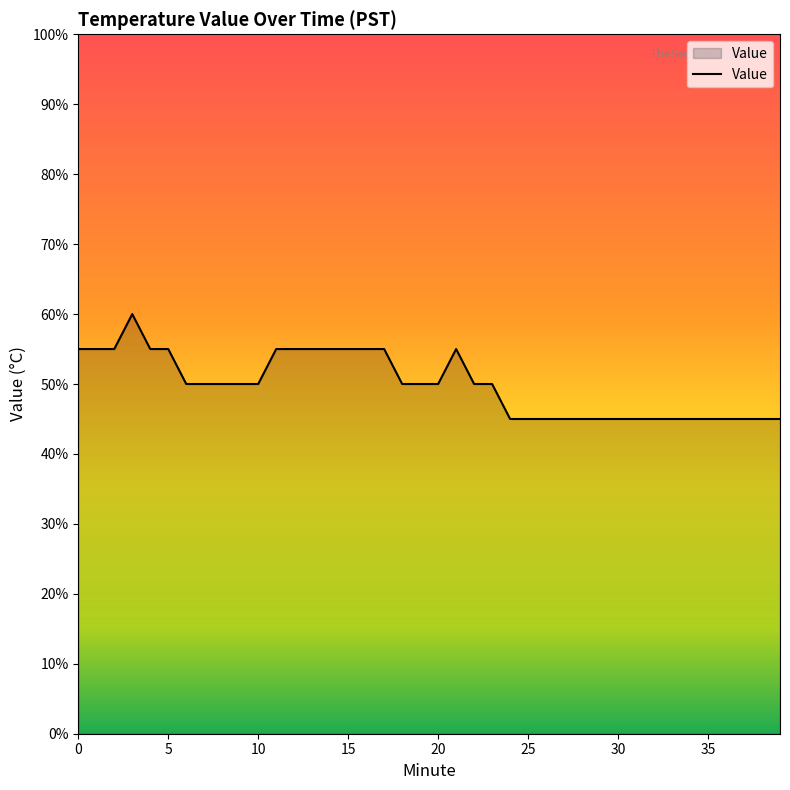

List the labels in order of value, largest first.

3, 0, 1, 2, 4, 5, 11, 12, 13, 14, 15, 16, 17, 21, 6, 7, 8, 9, 10, 18, 19, 20, 22, 23, 24, 25, 26, 27, 28, 29, 30, 31, 32, 33, 34, 35, 36, 37, 38, 39